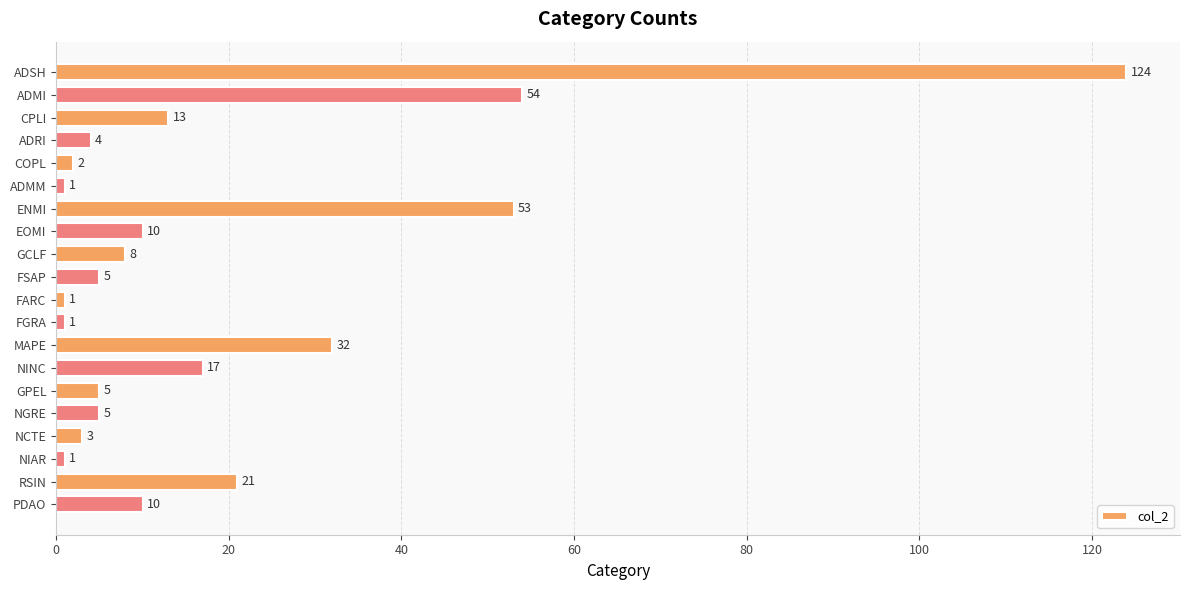

How many categories are shown in the chart?

20